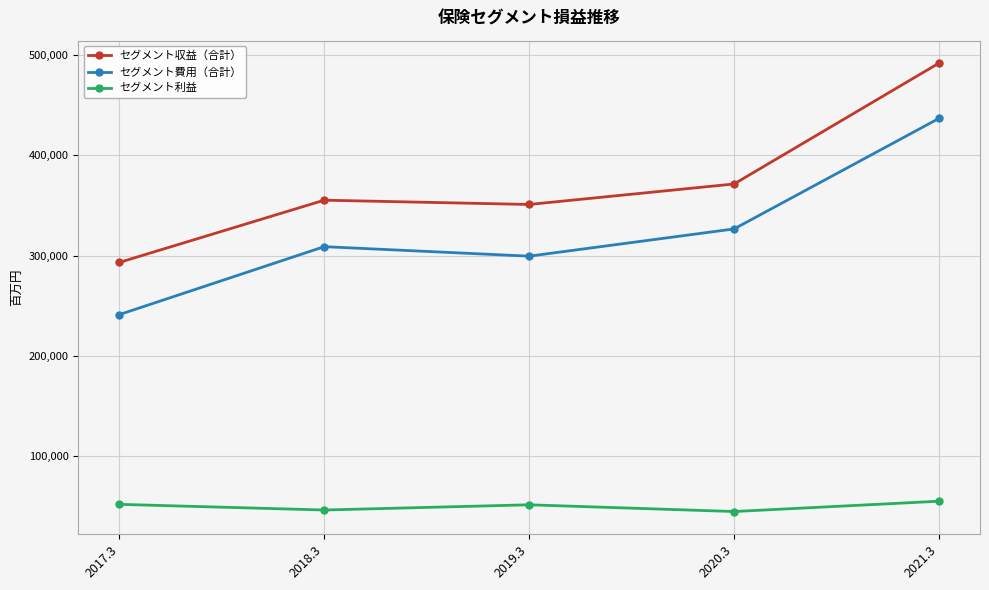

True or false: セグメント利益 and セグメント費用（合計） intersect in this chart.

False